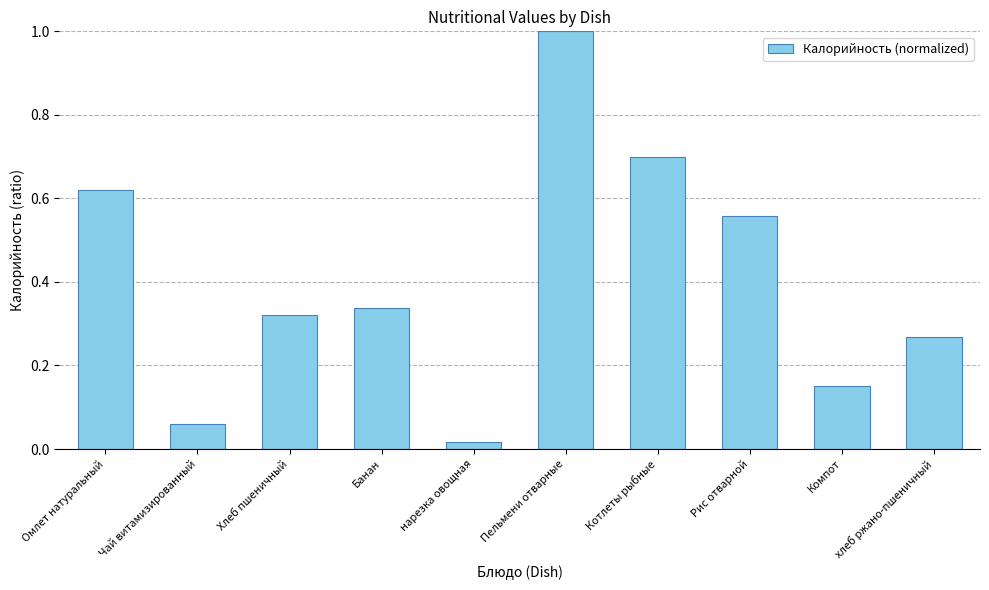

Which has a higher value, Омлет натуральный or Банан?

Омлет натуральный